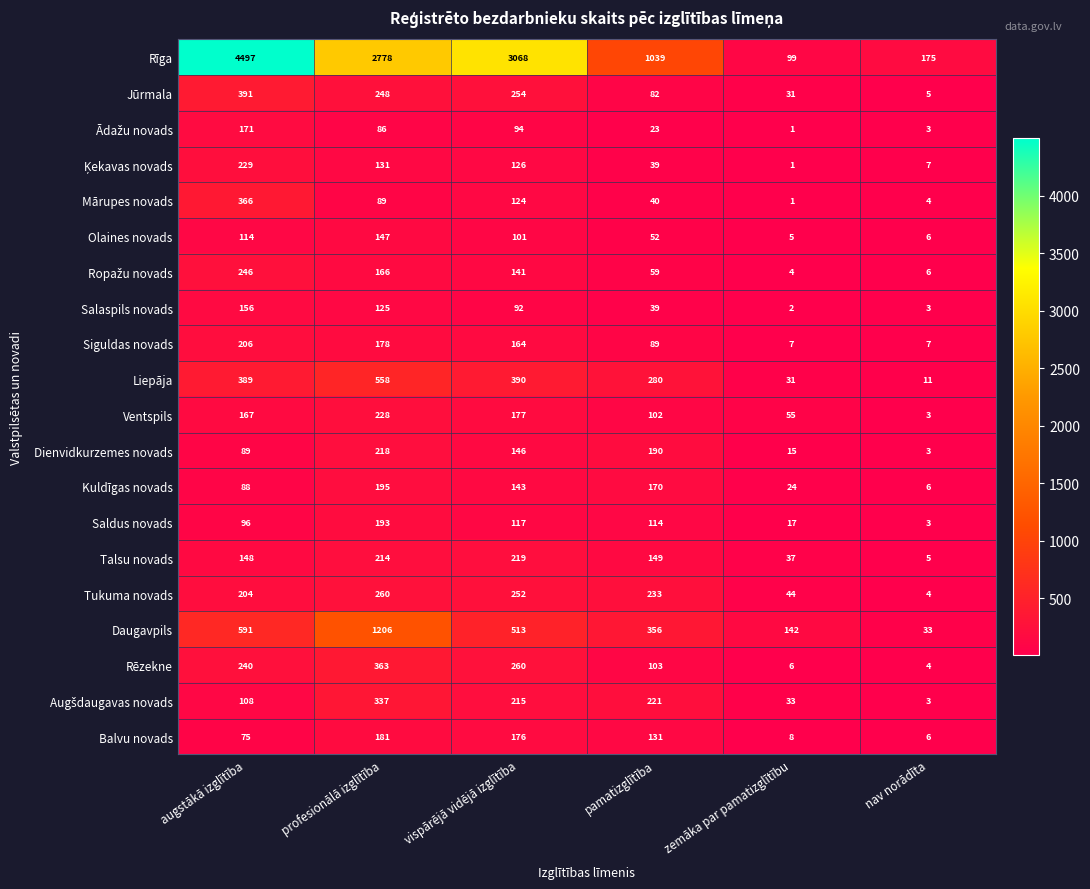

What is the sum of the Liepāja values at nav norādīta and profesionālā izglītība?

569